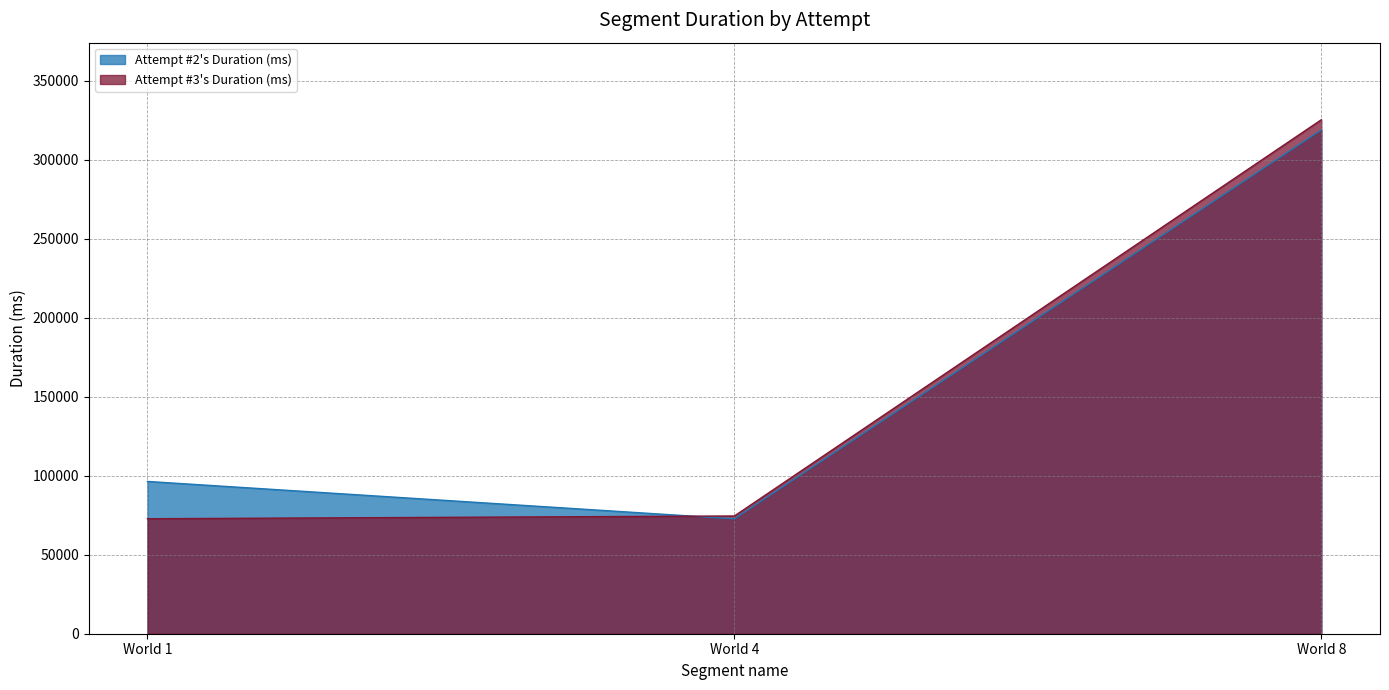

Where does the Attempt #2's Duration (ms) series first go above 96353?

World 8